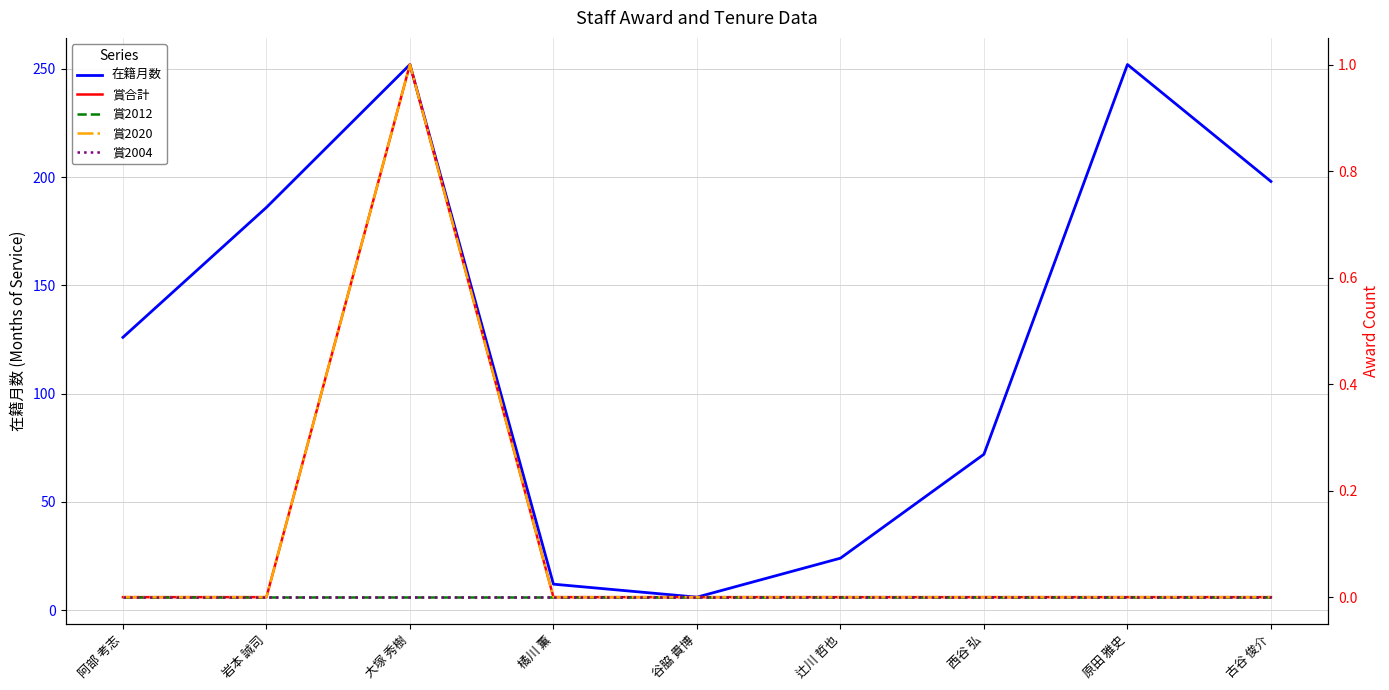

Between 辻川 哲也 and 古谷 俊介, which series saw the biggest shift?

在籍月数